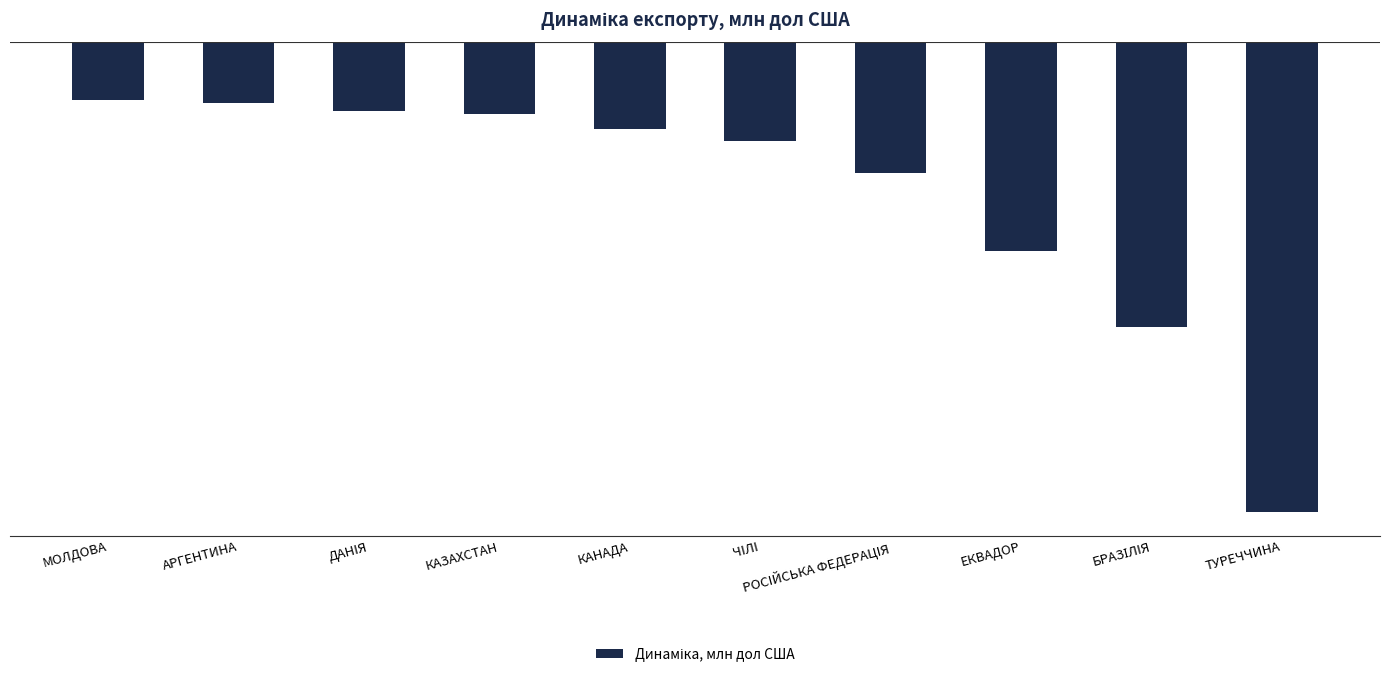

How many values are below -6?

6